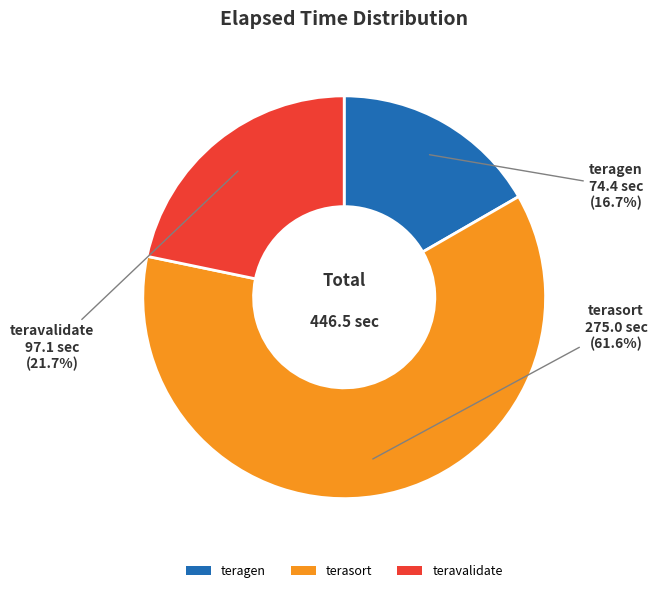

To the nearest percent, what portion does terasort represent?

62%